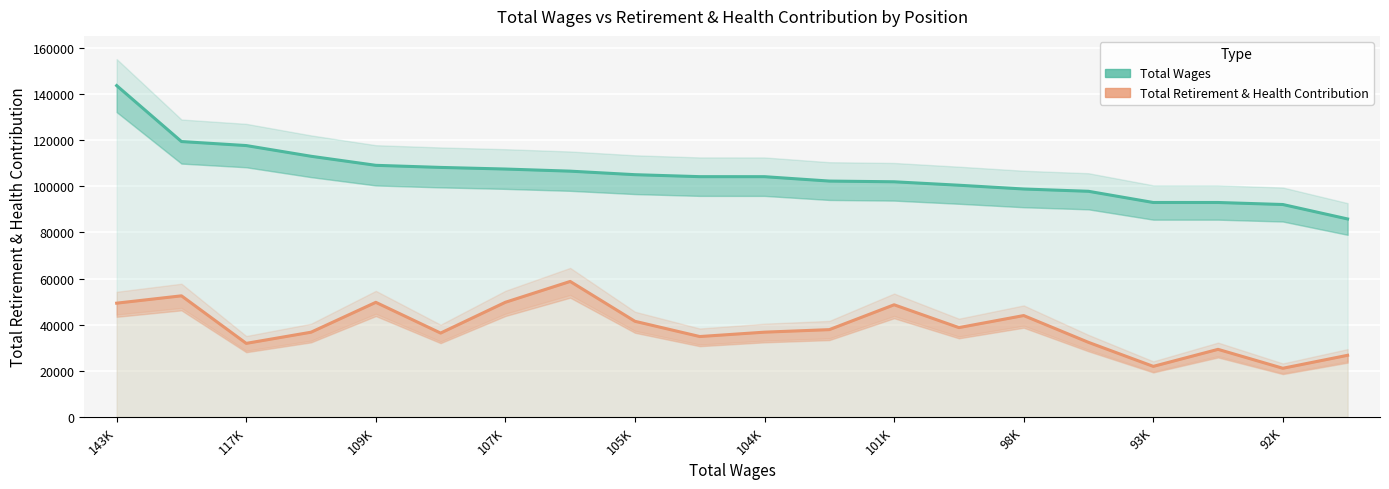

Which series has the largest range (max minus min)?

Total Wages